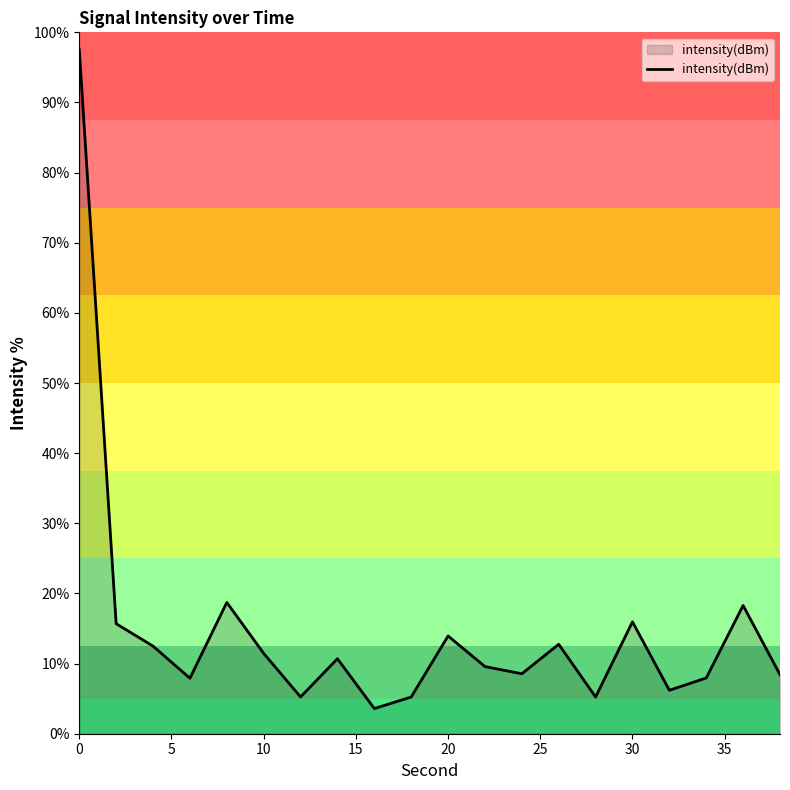

What is the difference between the maximum and minimum values?

93.9